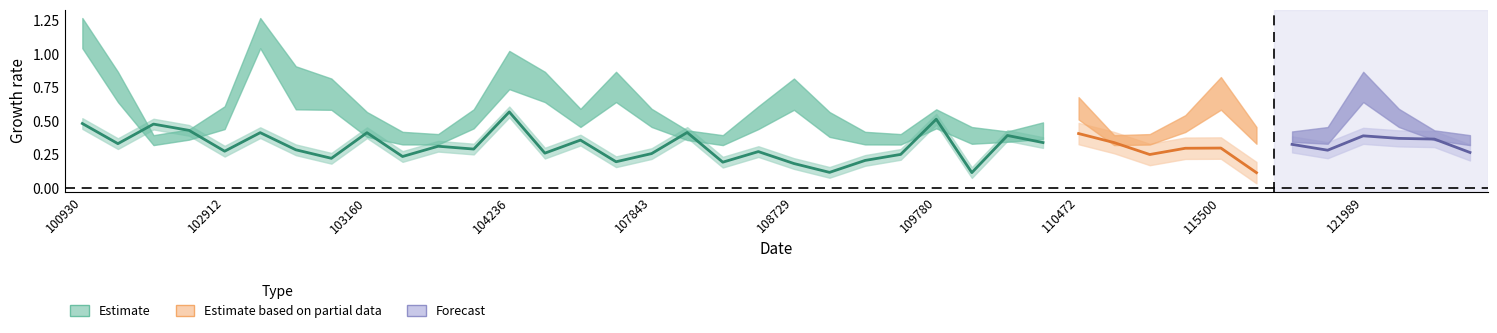

How many categories are shown in the chart?

40